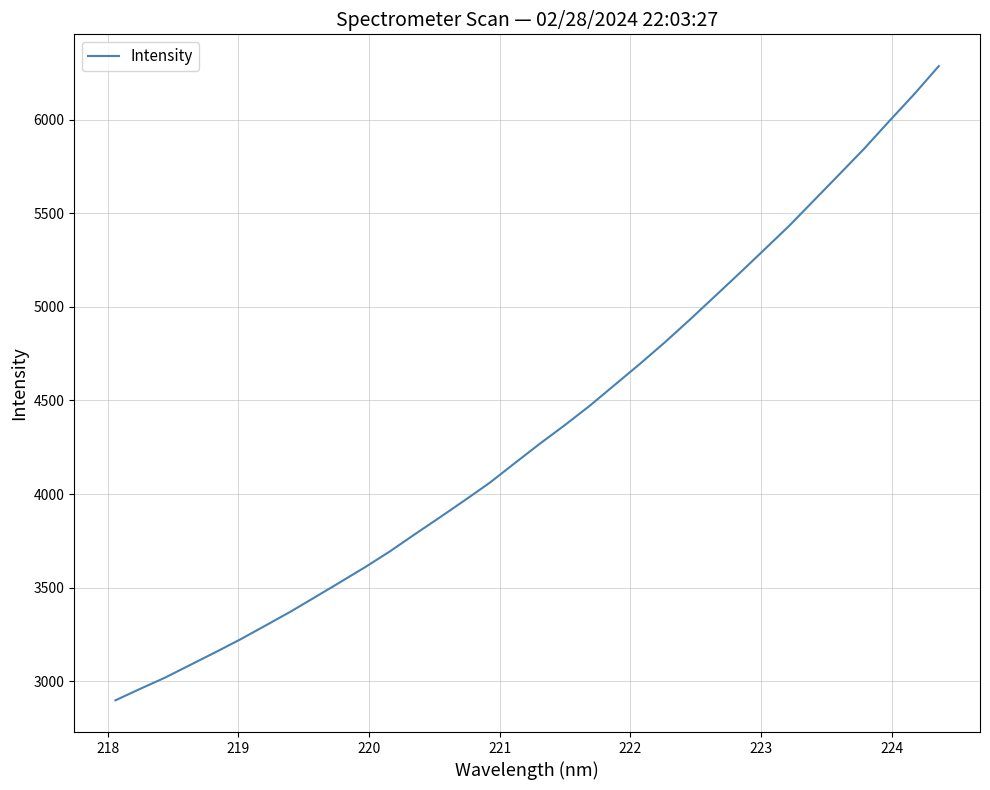

What is the greatest value displayed?

6287.8